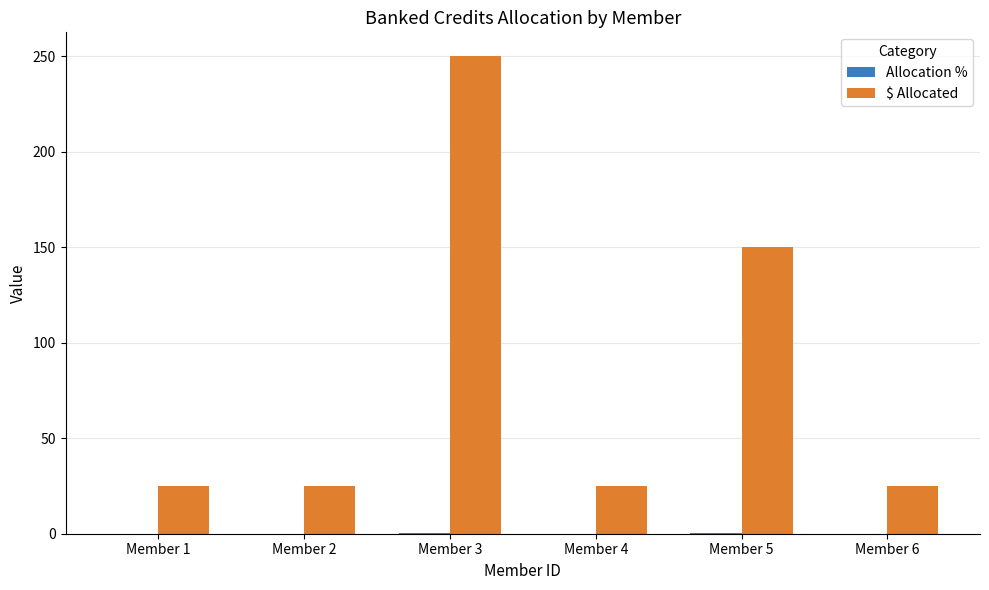

The value of $ Allocated at Member 2 is 36.7. True or false?

False